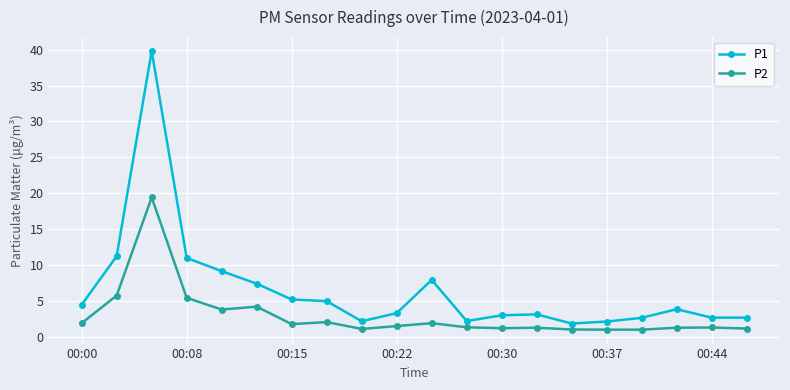

What is the average value of the P2 series?

3.0